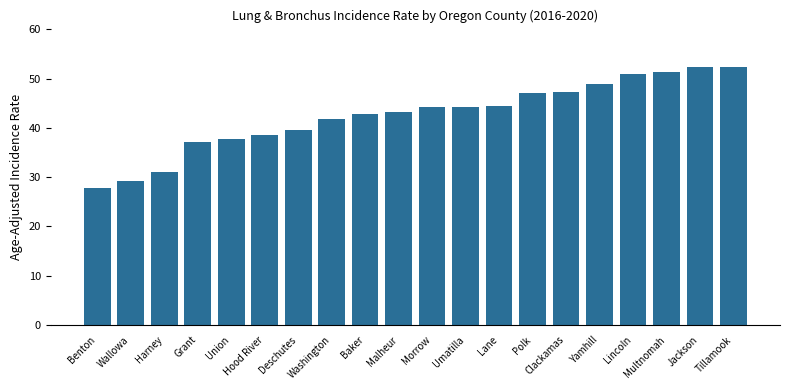

What value does the data have at Yamhill?

49.0